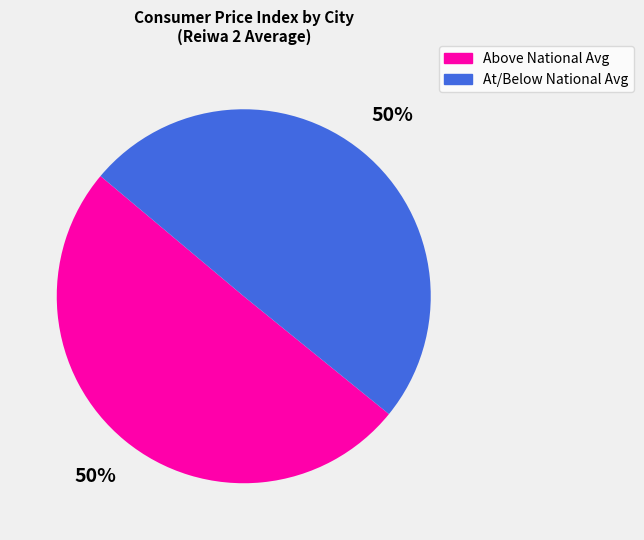

The At/Below National Avg slice represents 50% of the pie. True or false?

True